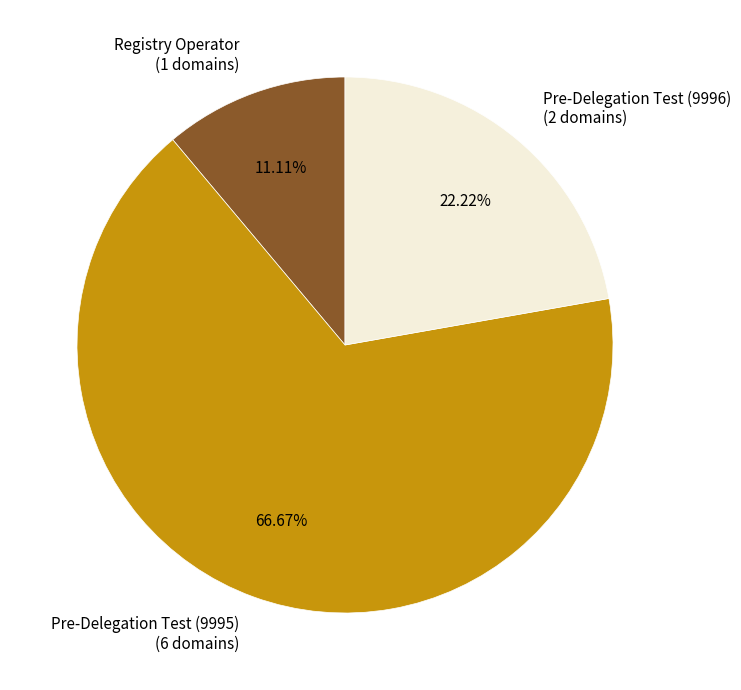

Which category has the biggest portion of the pie?

Pre-Delegation Test (9995)